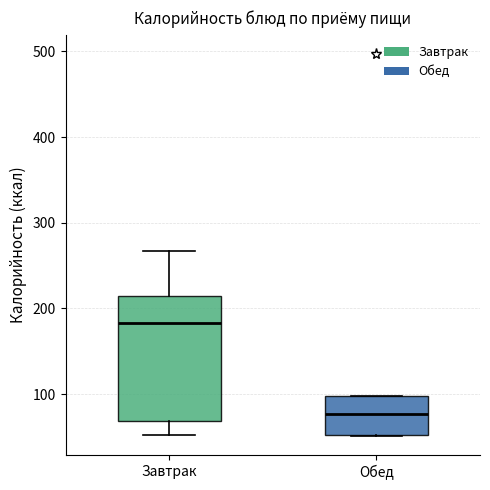

Which box's median line is the lowest?

Обед